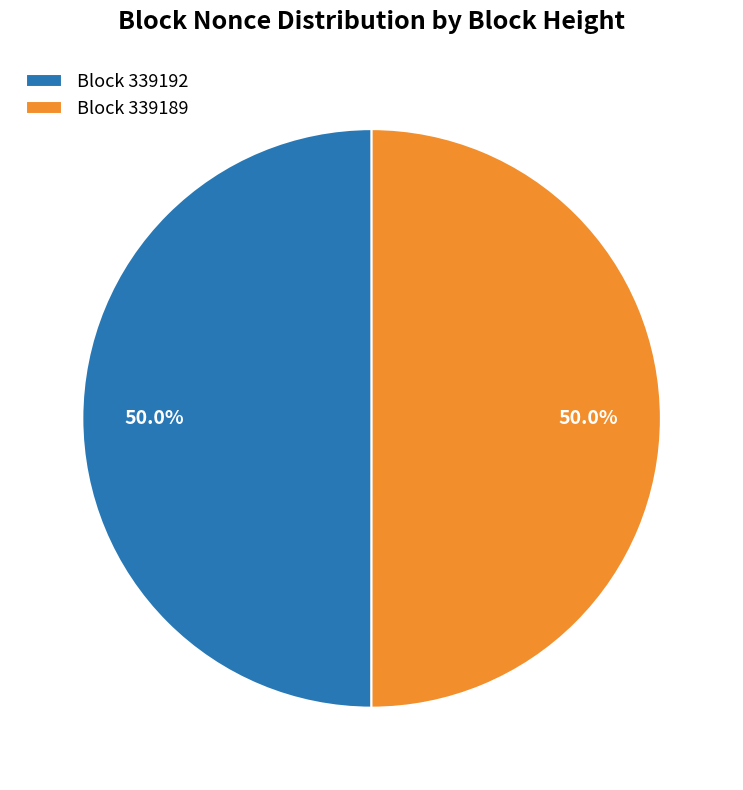

Approximately how many times larger is the value at Block 339189 compared to Block 339192?

1.0